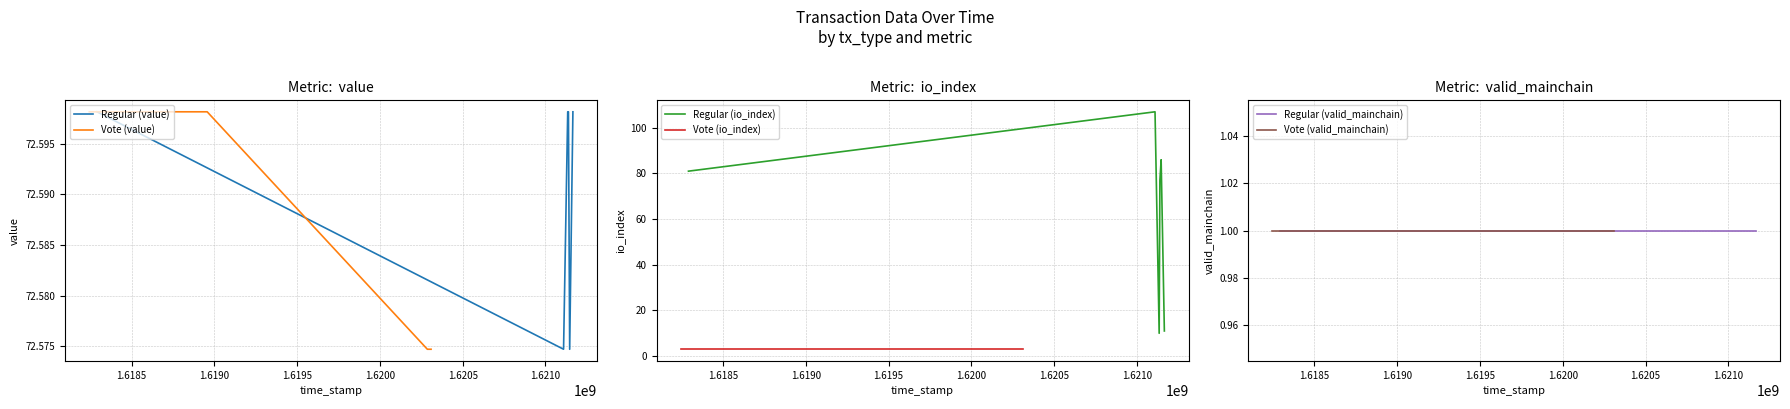

True or false: Vote (value) and Regular (io_index) cross at least once.

True